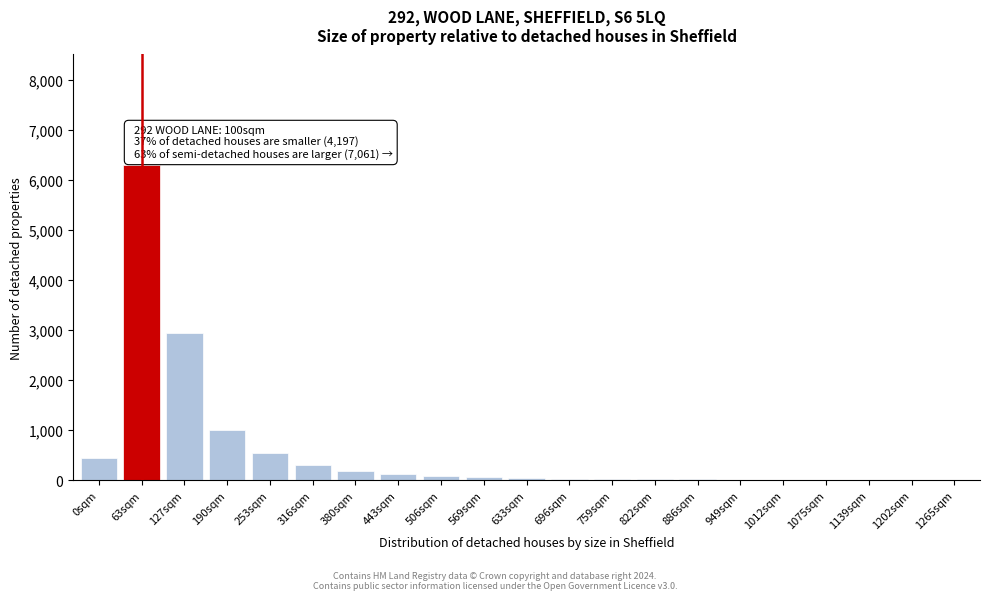

Which has a higher value, 380sqm or 63sqm?

63sqm